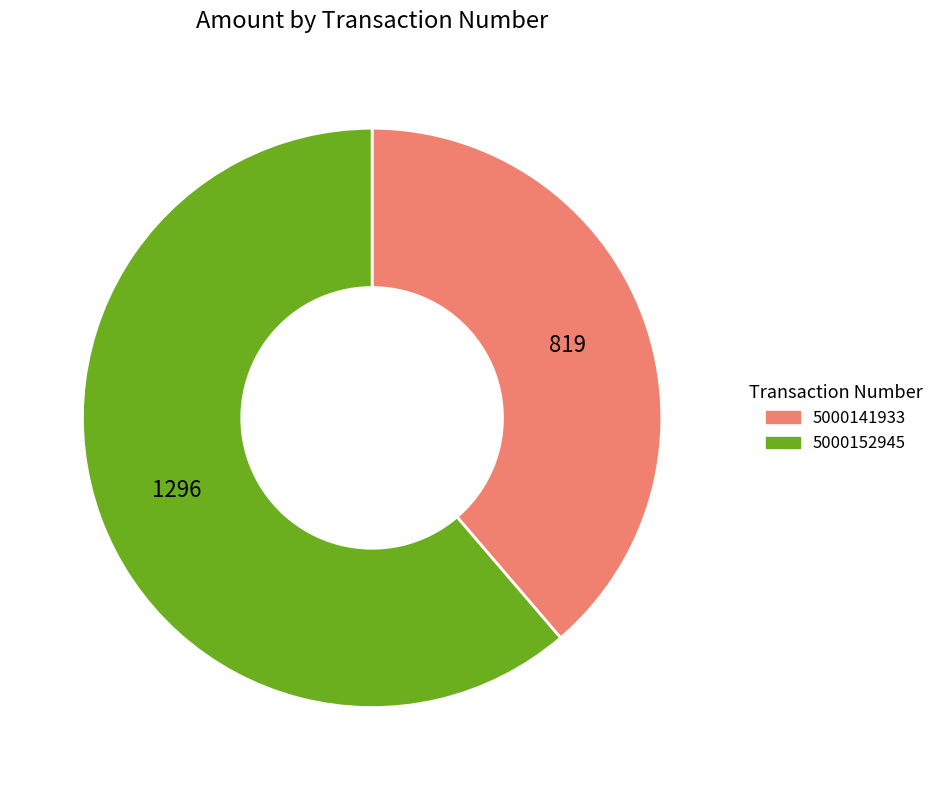

Does any single category account for the majority?

Yes